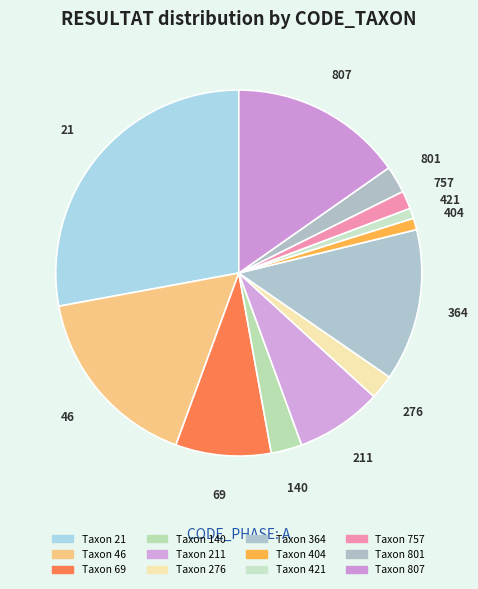

Count the number of slices in the pie.

12